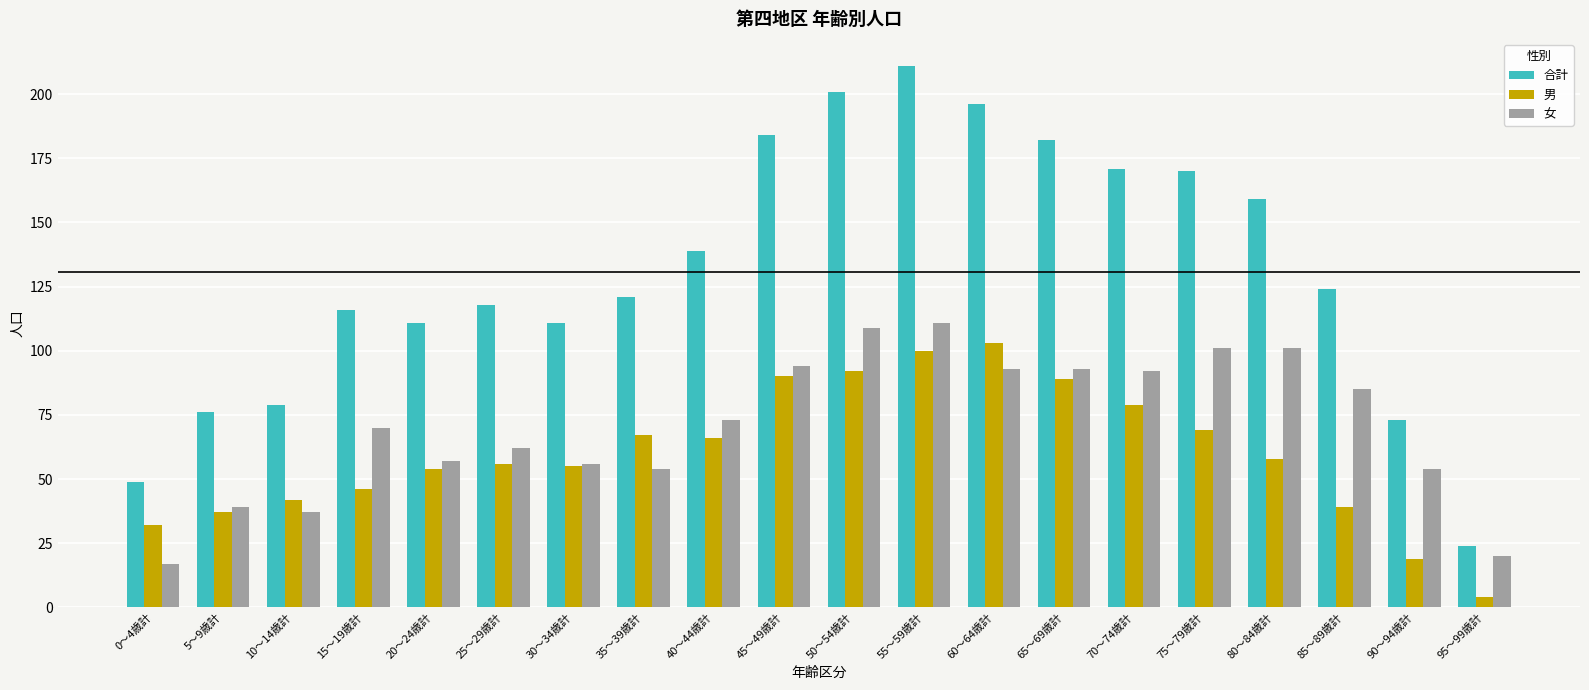

At which label does 合計 reach its peak?

55～59歳計